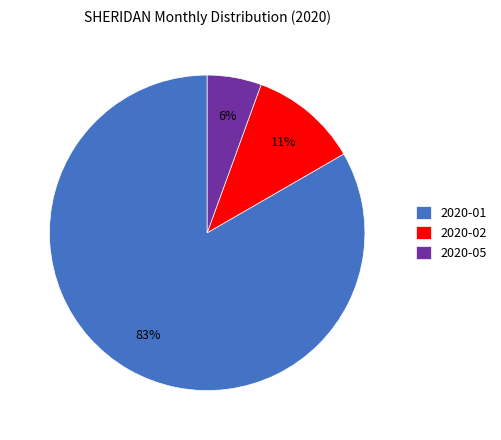

Which slice is the smallest?

2020-05